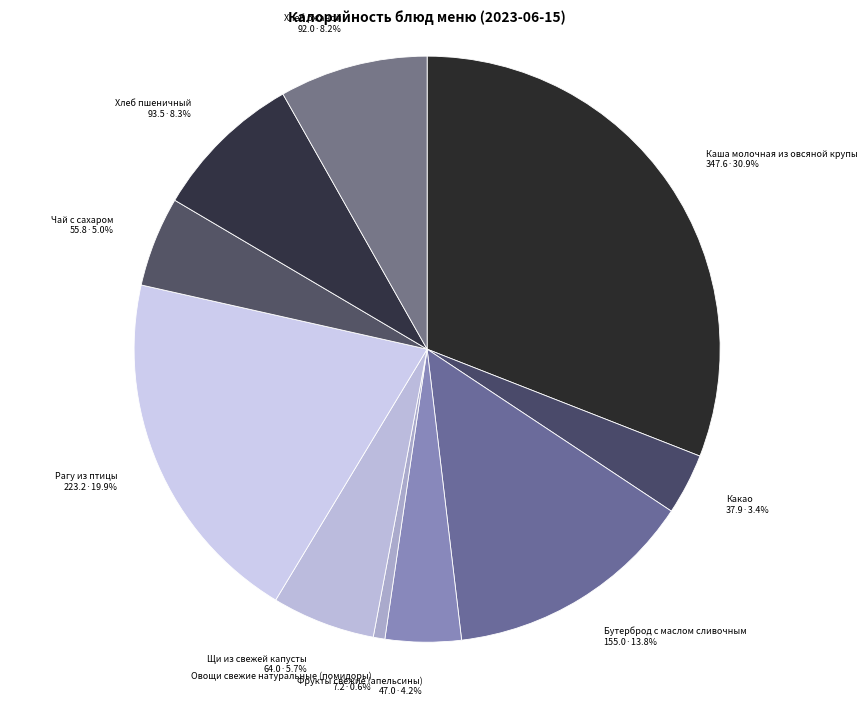

To the nearest percent, what percentage of the pie is Овощи свежие натуральные (помидоры)?

1%